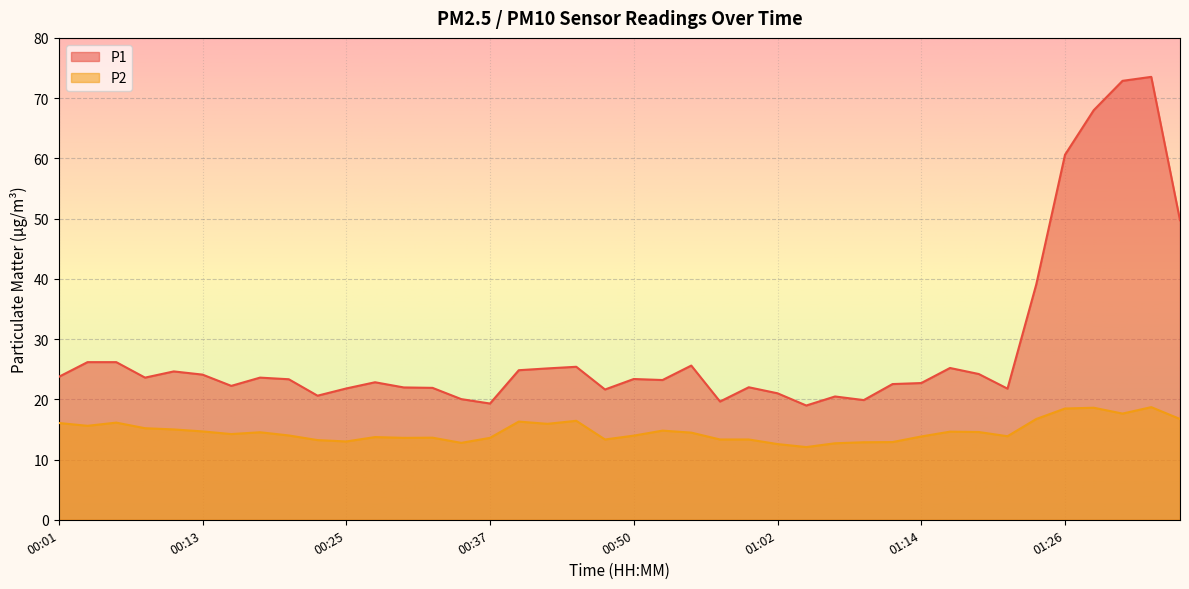

True or false: P1 and P2 intersect in this chart.

False